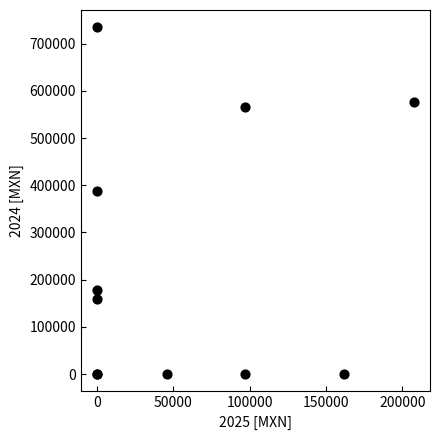

What Y value in the scatter plot is closest to 367251?

387176.3